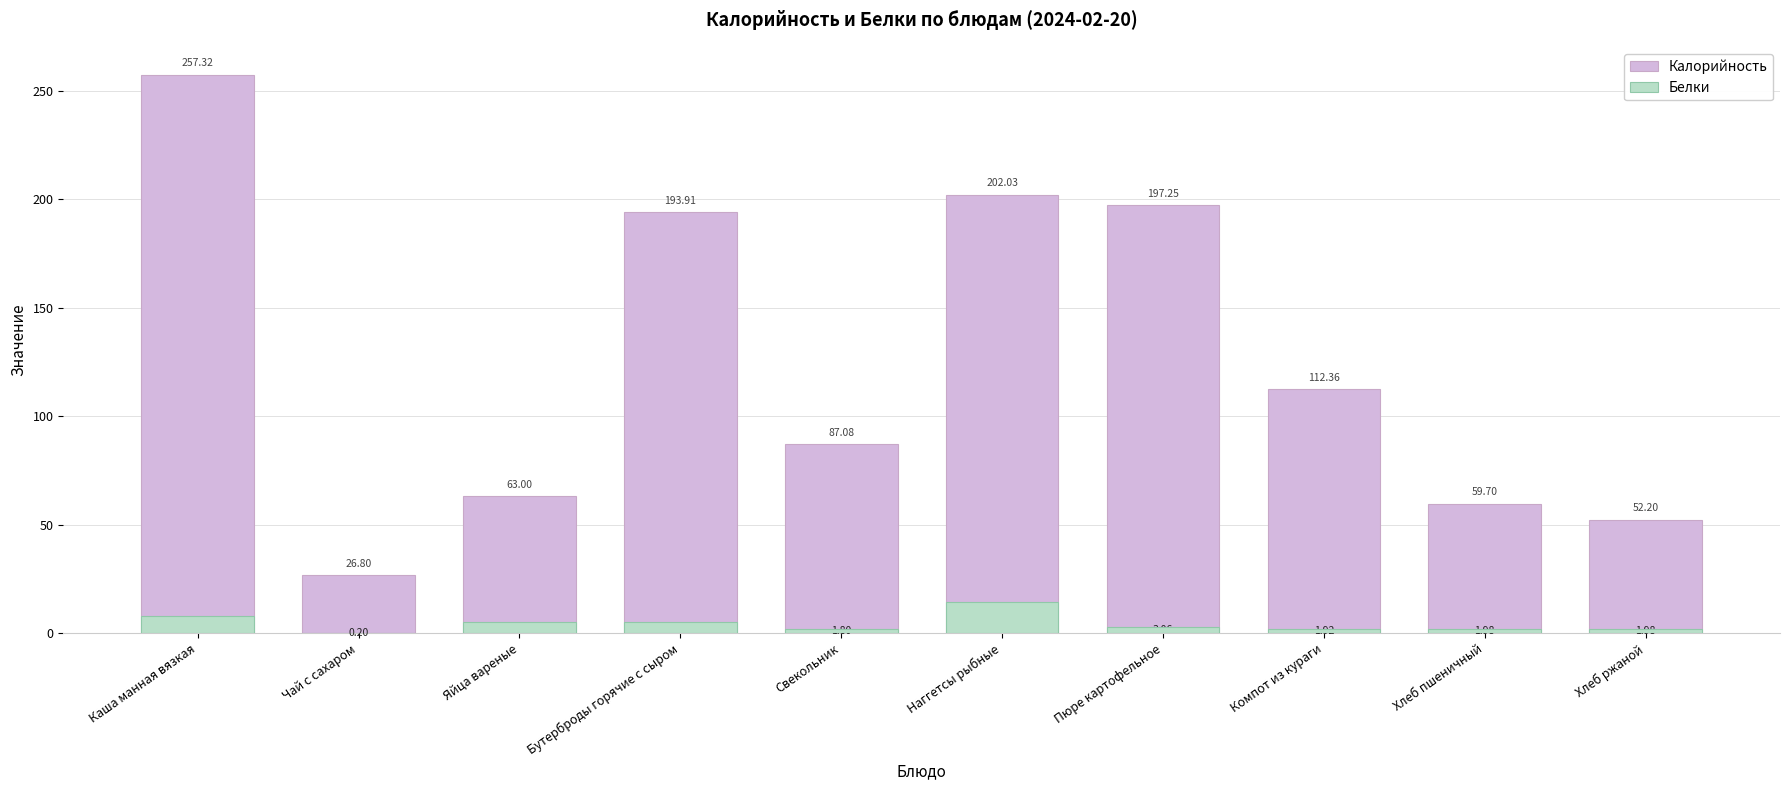

What is the difference between the second highest and second lowest values in the Калорийность series?

149.8